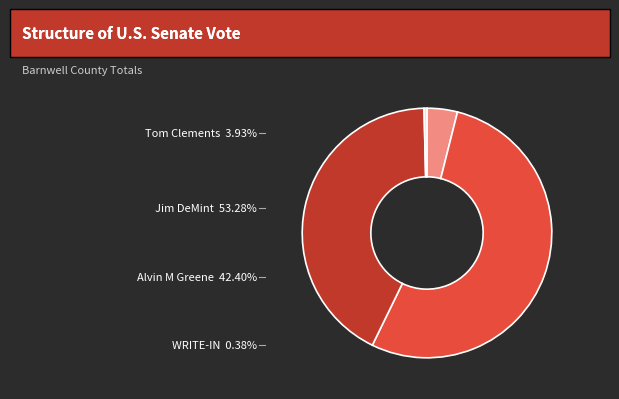

Is there a majority slice in this chart?

Yes